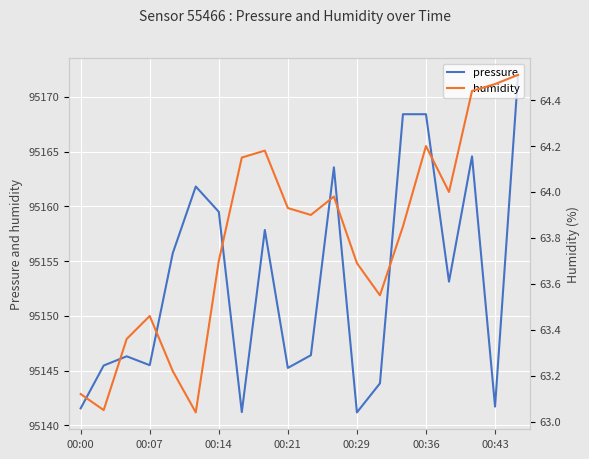

The value of pressure at 00:43 is 126003.6. True or false?

False